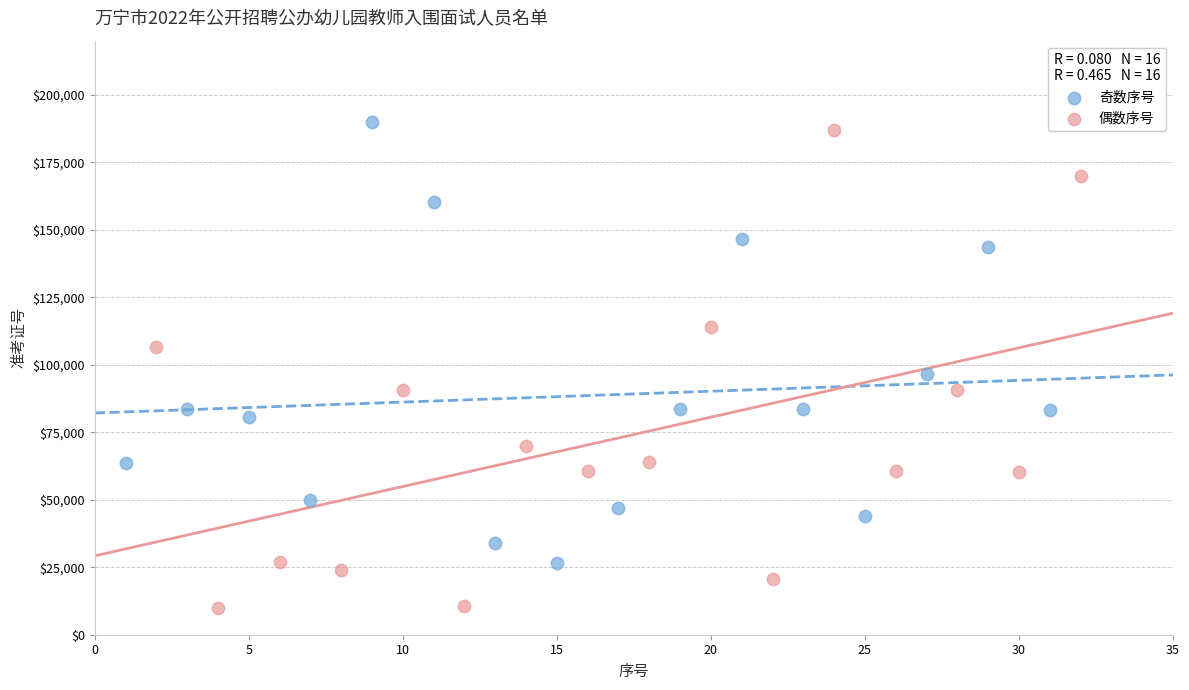

Which series contains the lowest Y value?

偶数序号